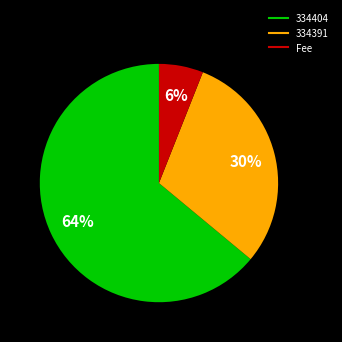

To the nearest percent, what is the difference between the largest and smallest slice percentages?

58%